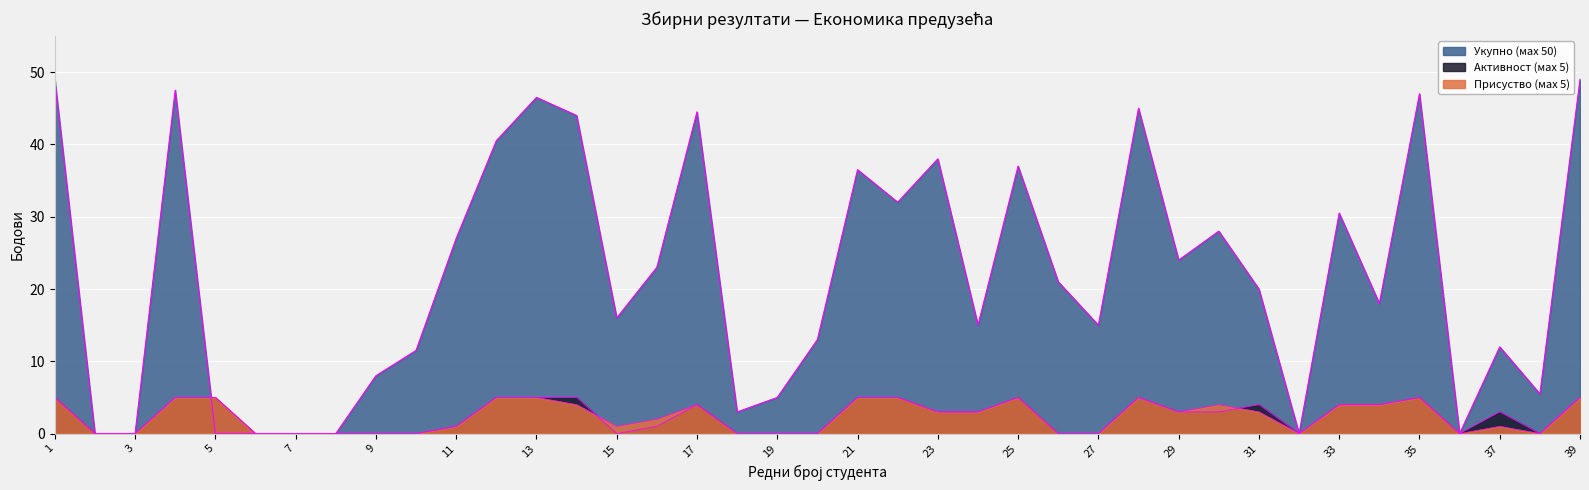

What is the difference between the Укупно (мах 50) values at 30 and 14?

16.0